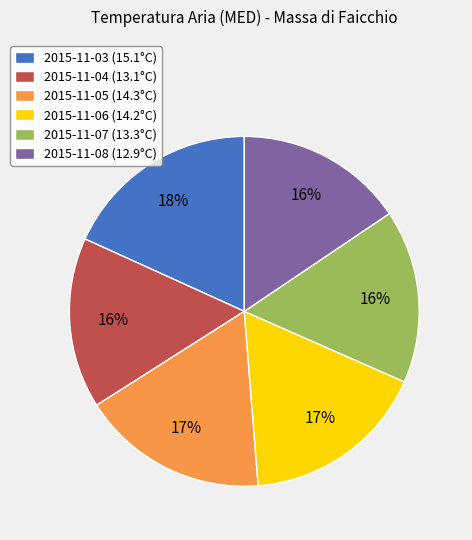

To the nearest percent, what is the average slice percentage?

17%